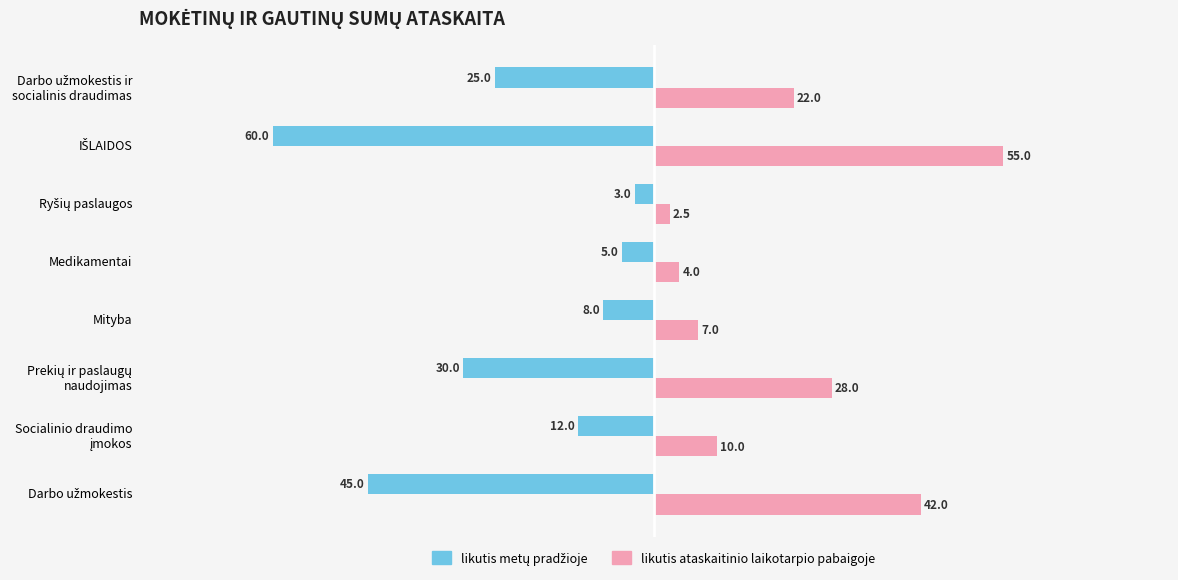

Is it true that likutis ataskaitinio laikotarpio pabaigoje equals 7.0 at Mityba?

True